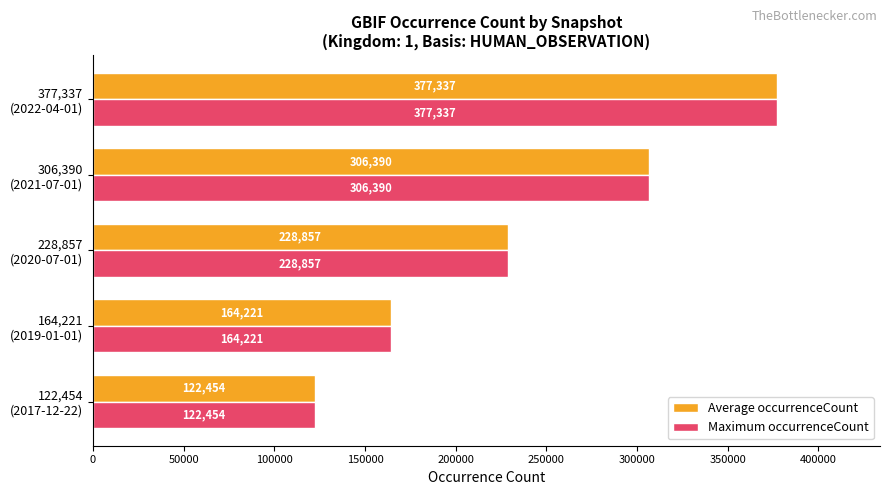

At which label is Average occurrenceCount closest to 249895?

228,857
(2020-07-01)